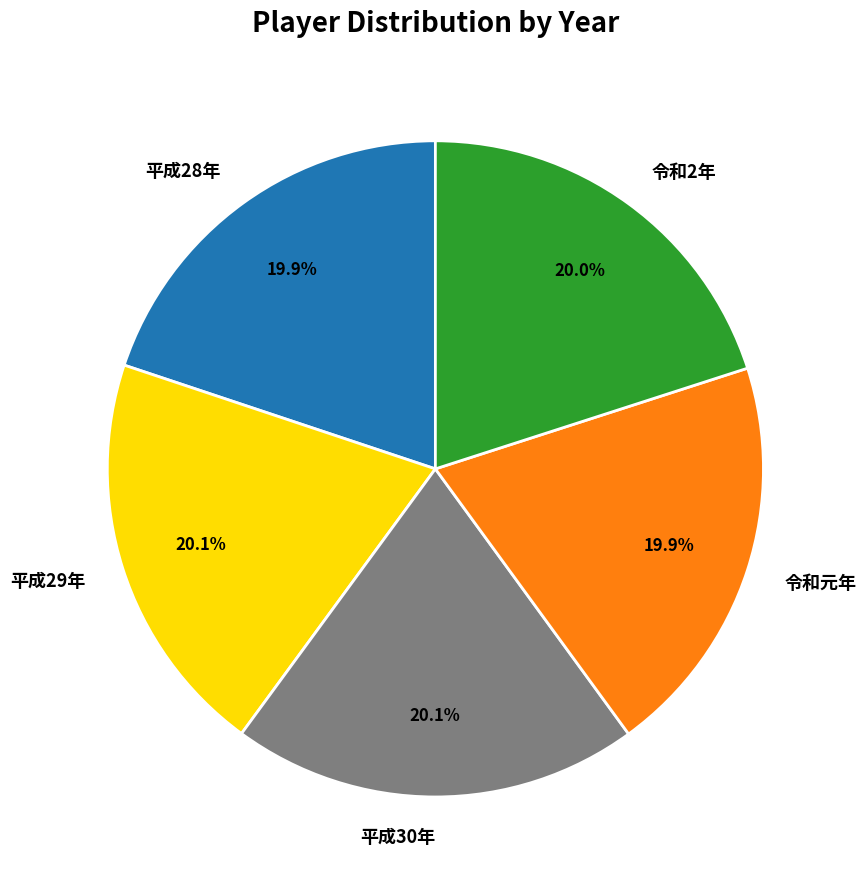

What is the ratio of the value at 平成30年 to the value at 令和元年?

1.0